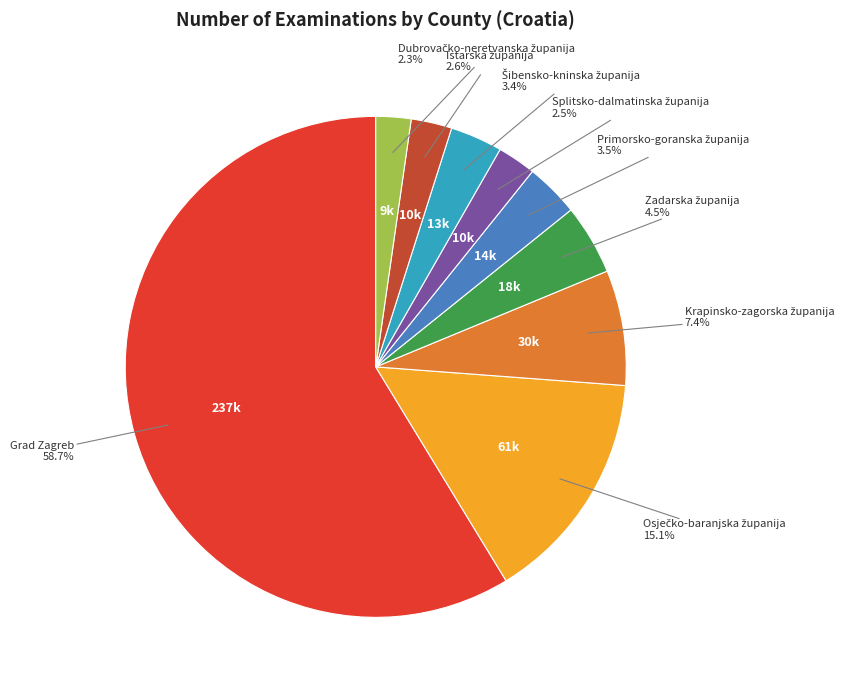

Is there any slice that represents more than half of the pie?

Yes